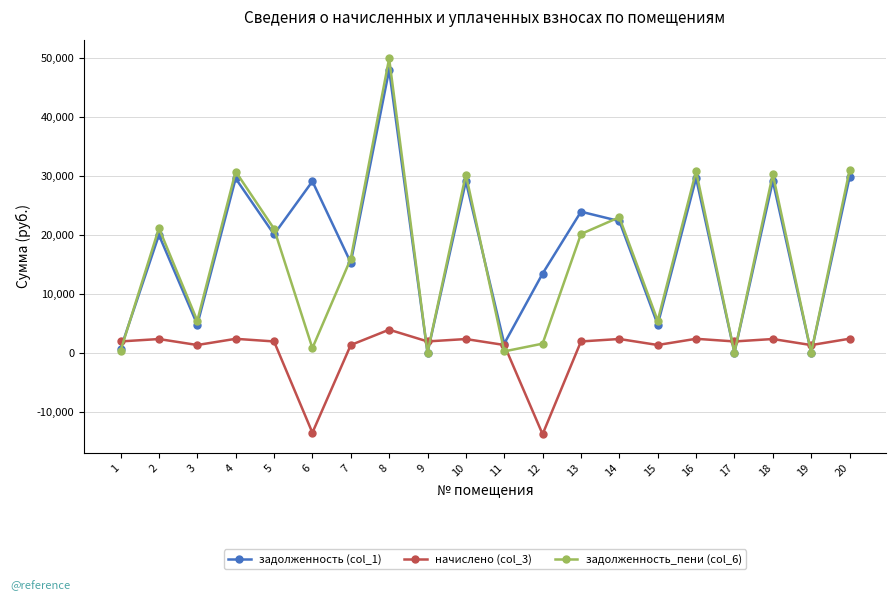

What is the difference between the highest and lowest values at 11?

1302.6